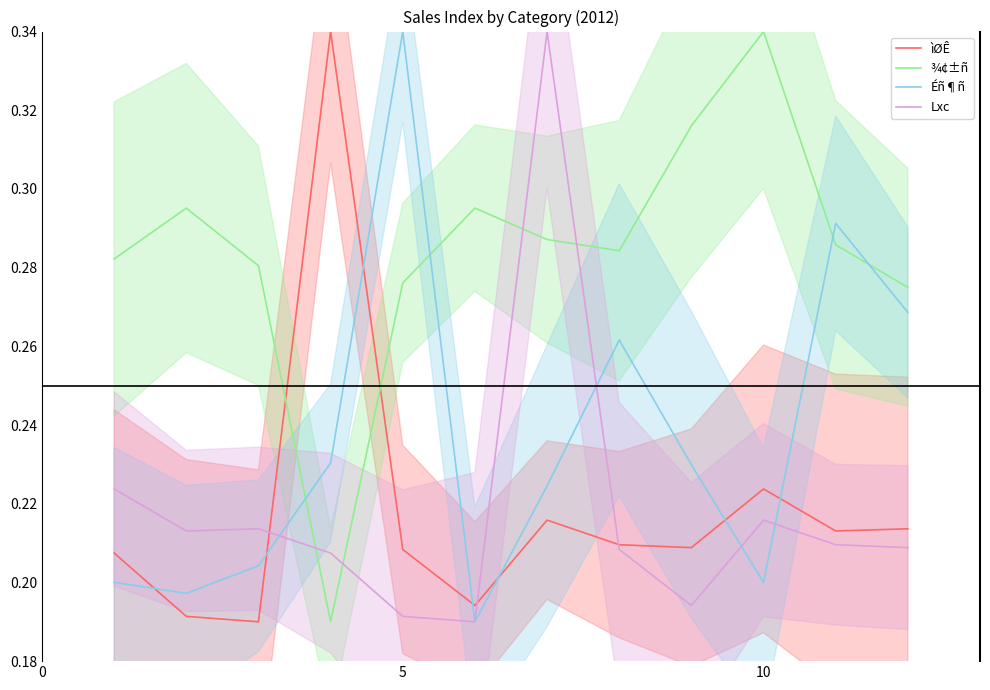

True or false: Éñ¶ñ and ìØÊ intersect in this chart.

True